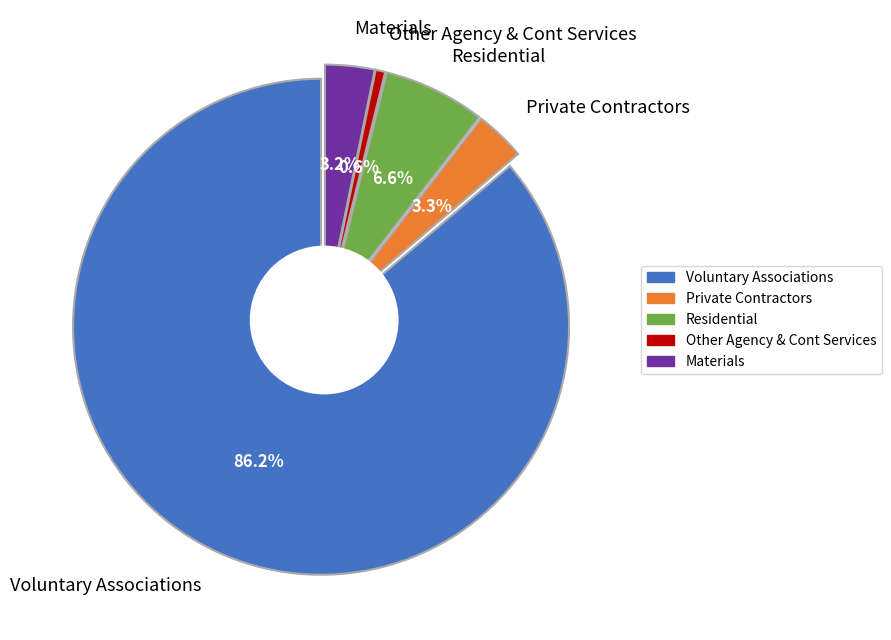

Is Materials the majority of the pie?

No